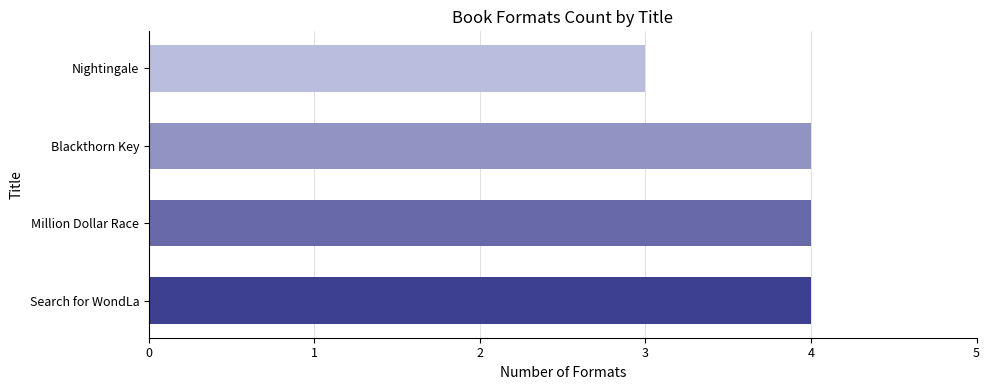

Is it true that the value at Search for WondLa is 4?

True